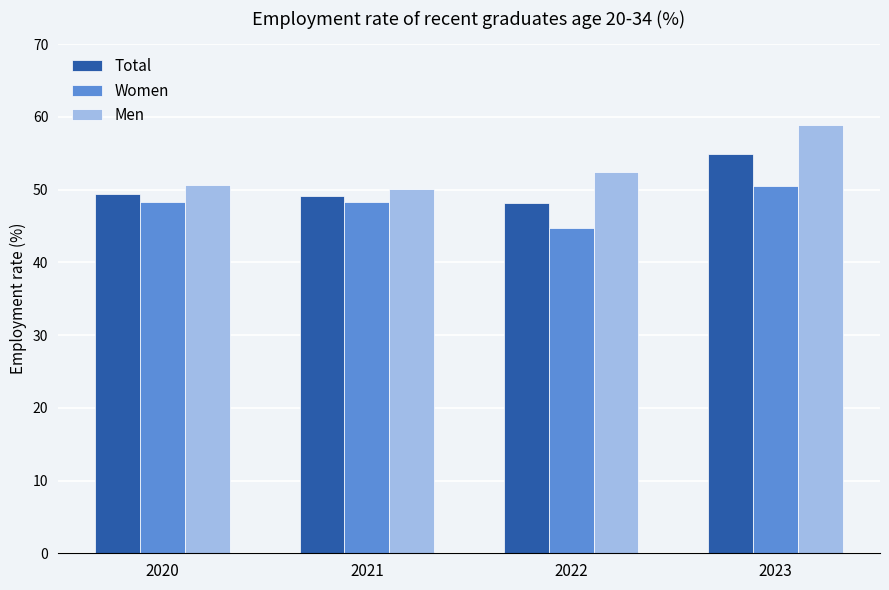

What is the sum of all Men values?

212.0